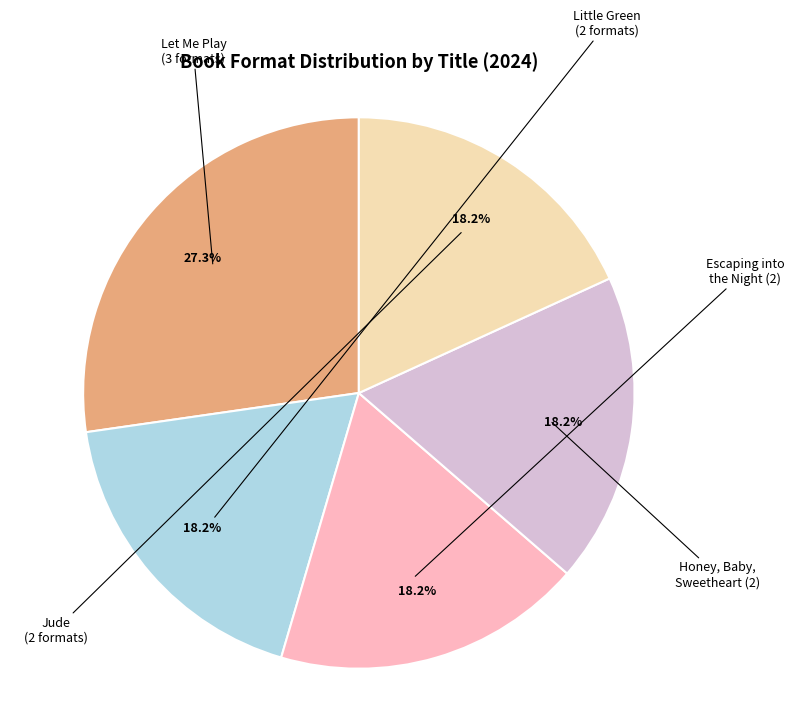

Is there any slice that represents more than half of the pie?

No